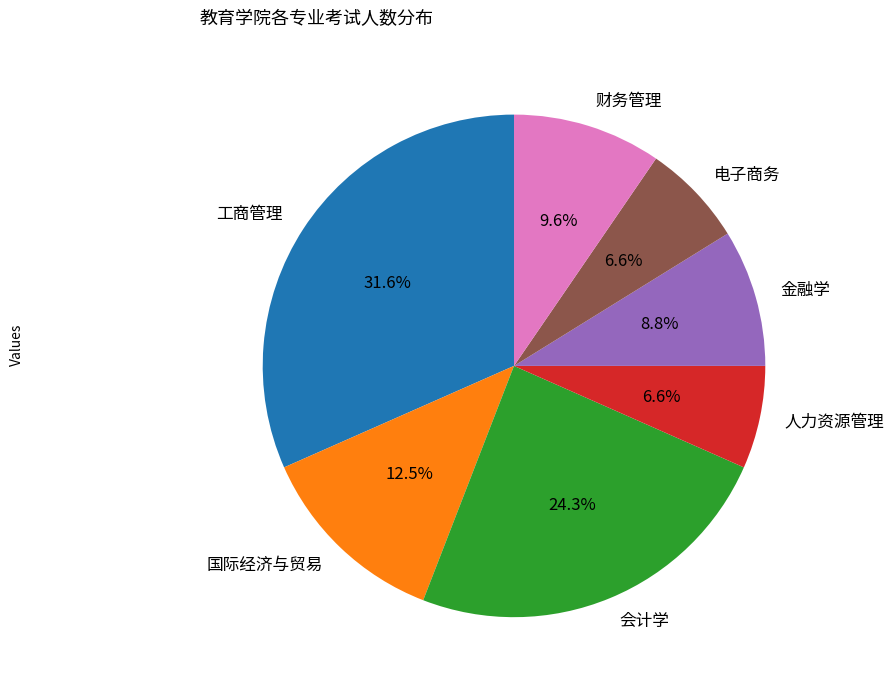

True or false: 财务管理 accounts for 10% of the total.

True